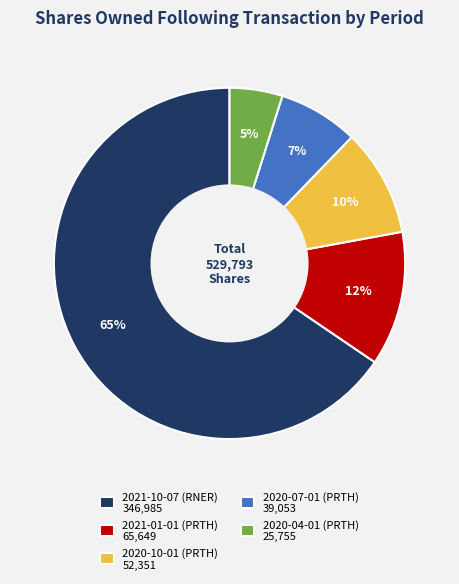

To the nearest percent, what is the combined percentage of 2020-07-01 (PRTH) and 2020-10-01 (PRTH)?

17%